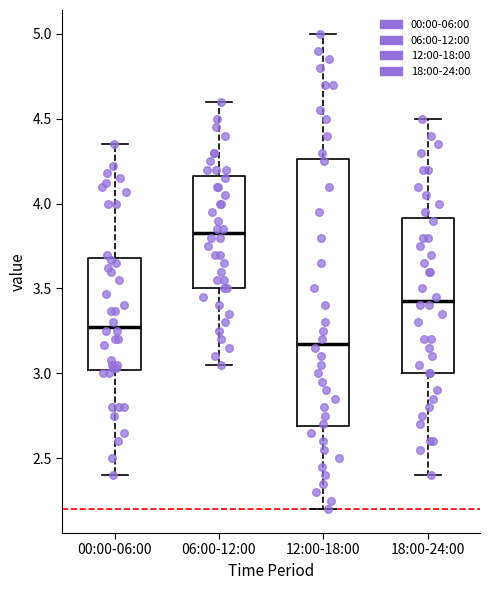

Reading left to right, read every box against the y-axis: the position of its median line, the range the box covers, and the ends of its whiskers. The values are not printed on the chart, so give them approximately, as read against the axis.

00:00-06:00: median 3.30, box 3.00 to 3.70, whiskers 2.40 to 4.35
06:00-12:00: median 3.85, box 3.50 to 4.15, whiskers 3.05 to 4.60
12:00-18:00: median 3.20, box 2.70 to 4.25, whiskers 2.20 to 5.00
18:00-24:00: median 3.45, box 3.00 to 3.90, whiskers 2.40 to 4.50